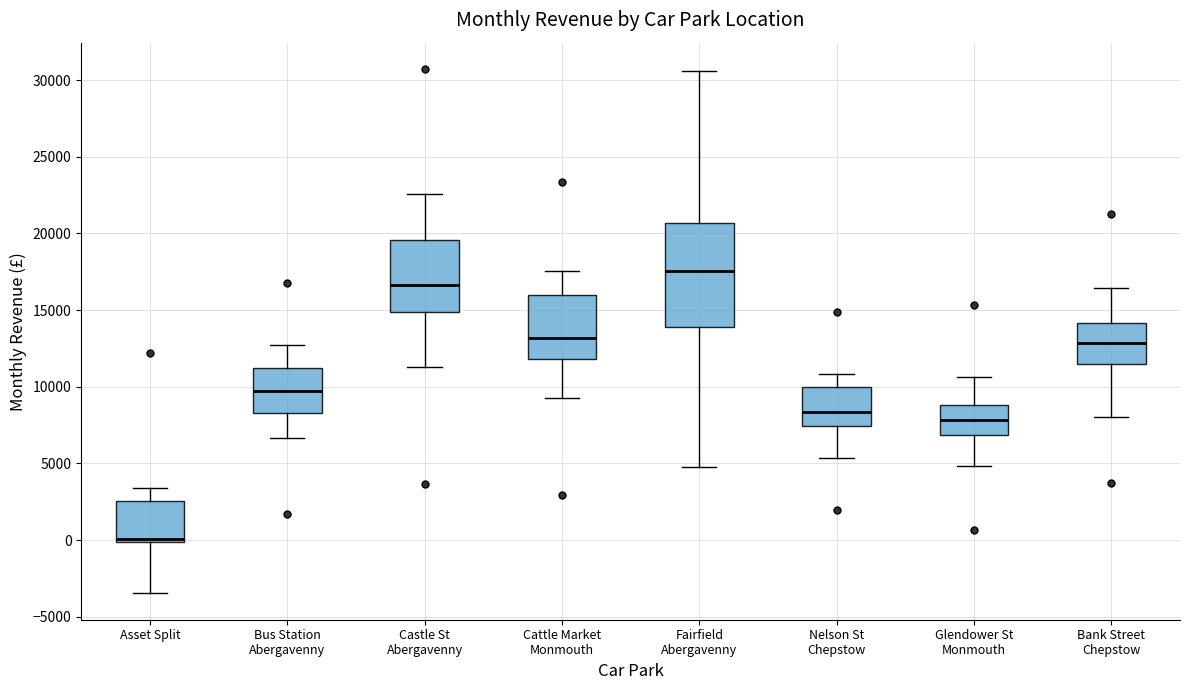

Reading left to right, transcribe this box plot: for each box, give where its median line is, the range the box spans, and where its two whiskers end, as read against the y-axis. The values are not printed on the chart, so give them approximately, as read against the axis.

Asset Split: median 0 (drawn on the box's lower edge), box 0 to 2500, whiskers -3500 to 3500
Bus Station Abergavenny: median 9500, box 8500 to 11000, whiskers 6500 to 12500
Castle St Abergavenny: median 16500, box 15000 to 19500, whiskers 11500 to 22500
Cattle Market Monmouth: median 13000, box 12000 to 16000, whiskers 9500 to 17500
Fairfield Abergavenny: median 17500, box 14000 to 20500, whiskers 5000 to 30500
Nelson St Chepstow: median 8500, box 7500 to 10000, whiskers 5500 to 11000
Glendower St Monmouth: median 8000, box 7000 to 9000, whiskers 5000 to 10500
Bank Street Chepstow: median 13000, box 11500 to 14000, whiskers 8000 to 16500